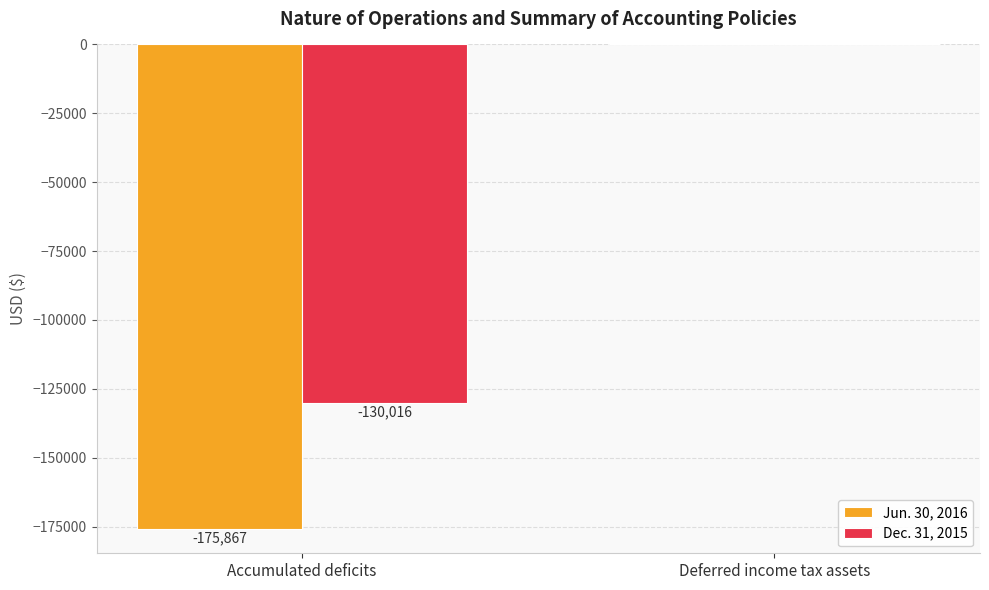

How many groups of bars are there?

2